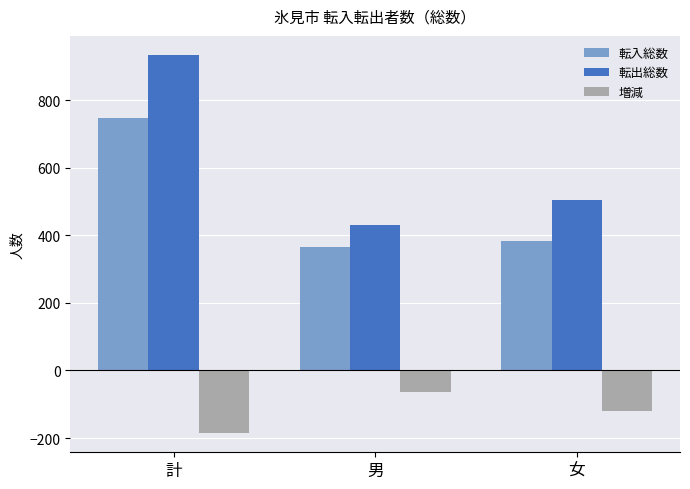

Is the value of 転入総数 at 計 greater than the value of 転出総数 at 女?

Yes